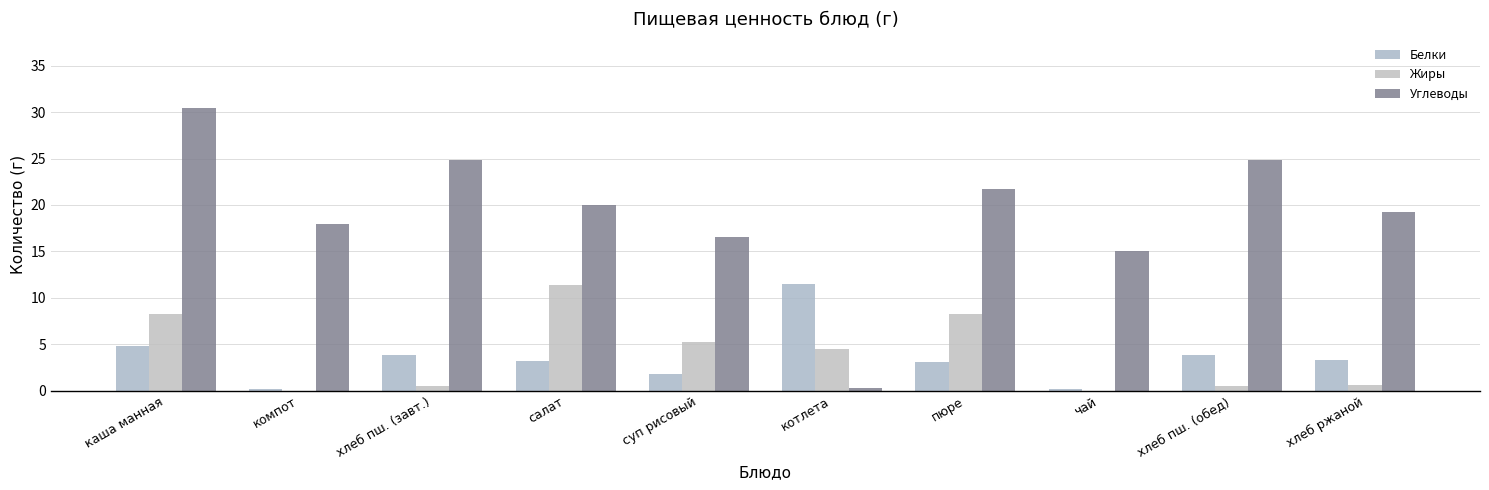

What is the label of the 10th bar from the right?

каша манная